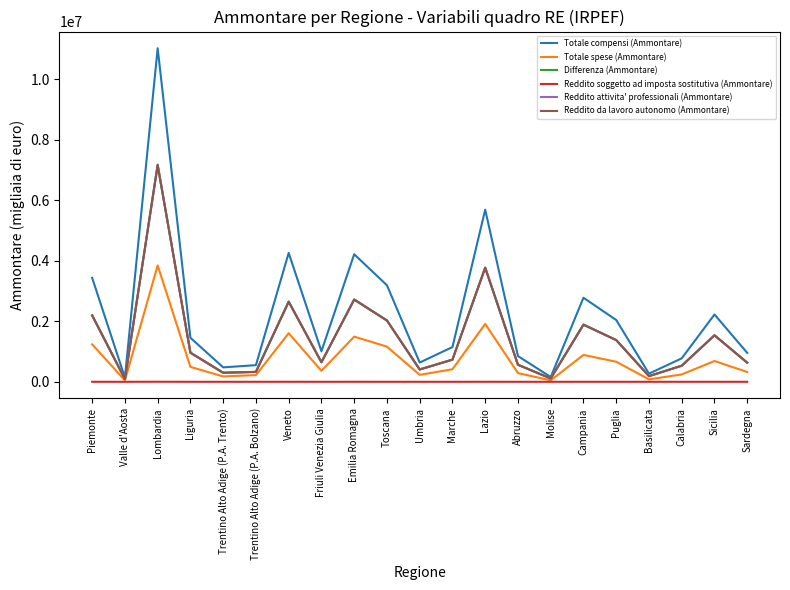

Which series changed the most between Lombardia and Molise?

Totale compensi (Ammontare)